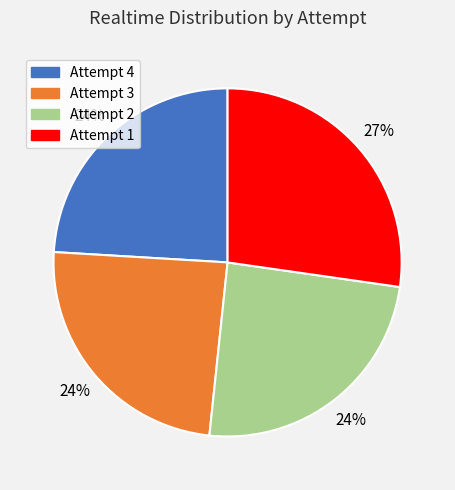

How many slices are in this pie chart?

4